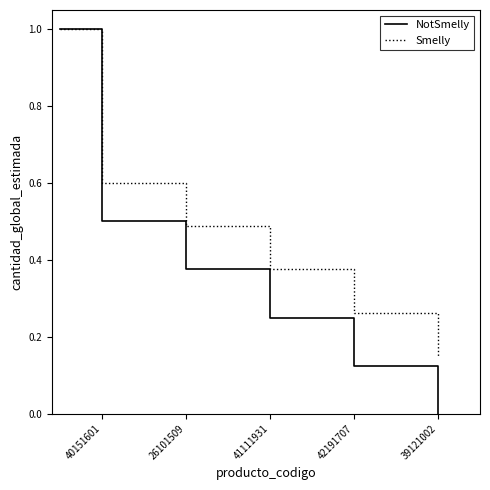

Which series has the widest spread of values?

NotSmelly